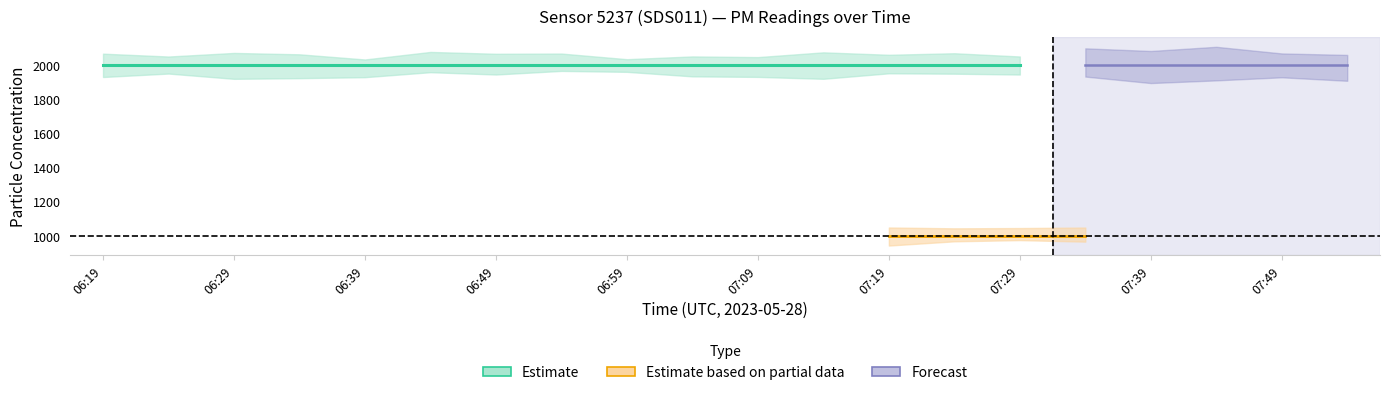

True or false: P2 and P1 intersect in this chart.

False